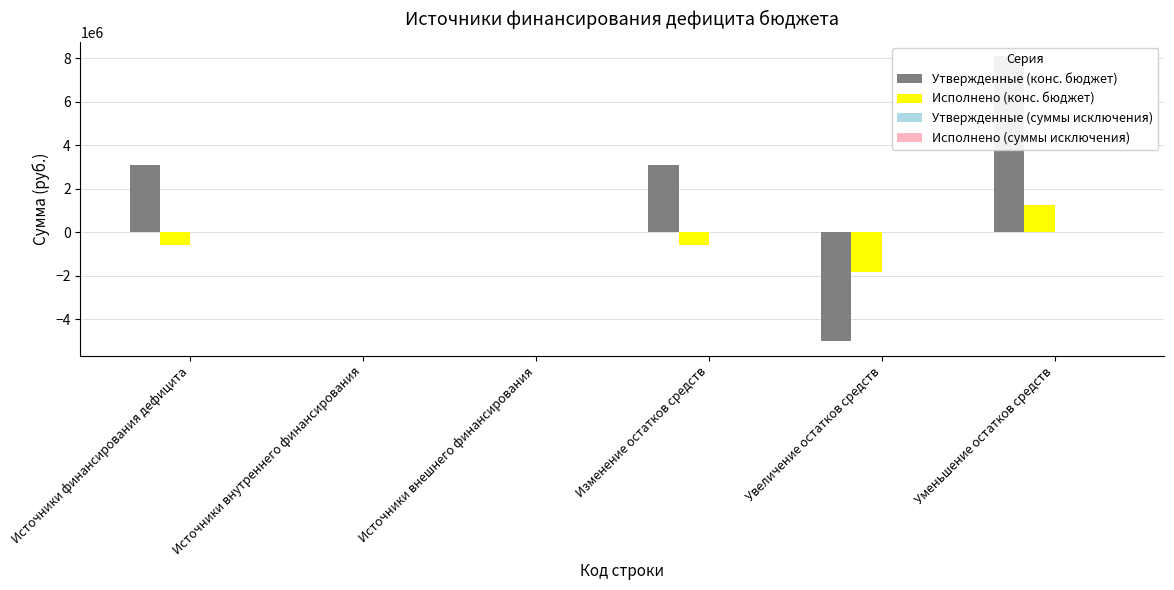

At which label does Утвержденные (конс. бюджет) first exceed 3085745?

Источники финансирования дефицита